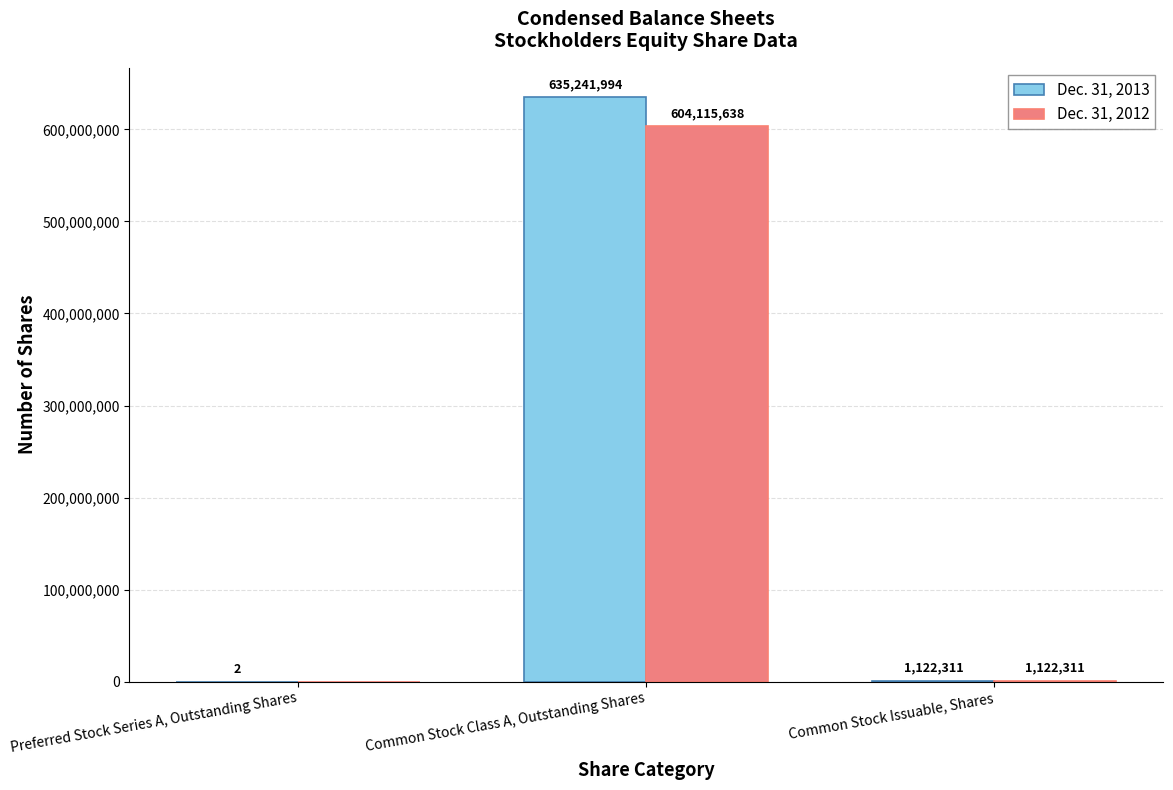

What is the maximum value for Dec. 31, 2013?

635241994